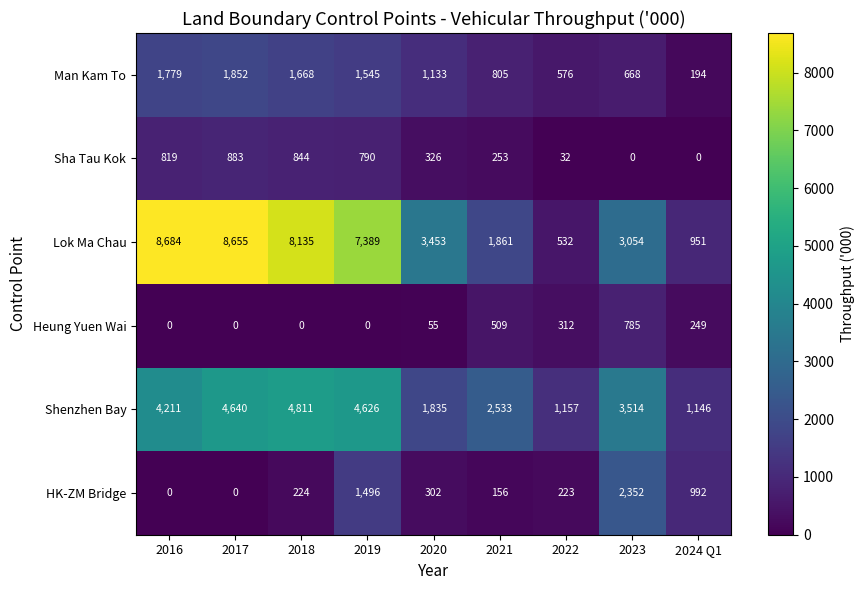

At 2021, list the series in order from smallest to largest.

HK-ZM Bridge, Sha Tau Kok, Heung Yuen Wai, Man Kam To, Lok Ma Chau, Shenzhen Bay